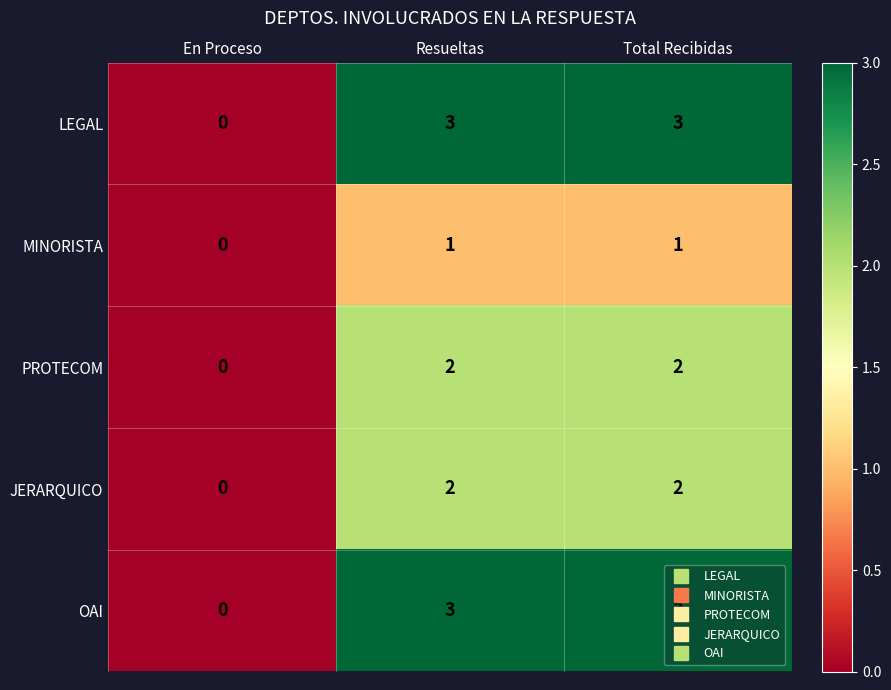

The LEGAL series shows 4 at Resueltas. True or false?

False